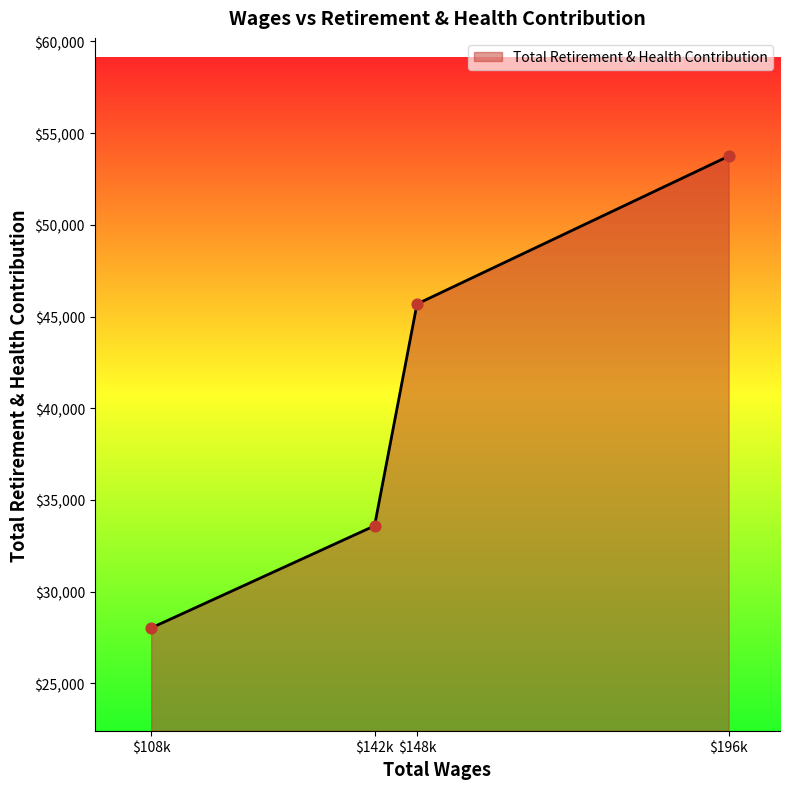

Is it true that the value at $148k is 65370?

False